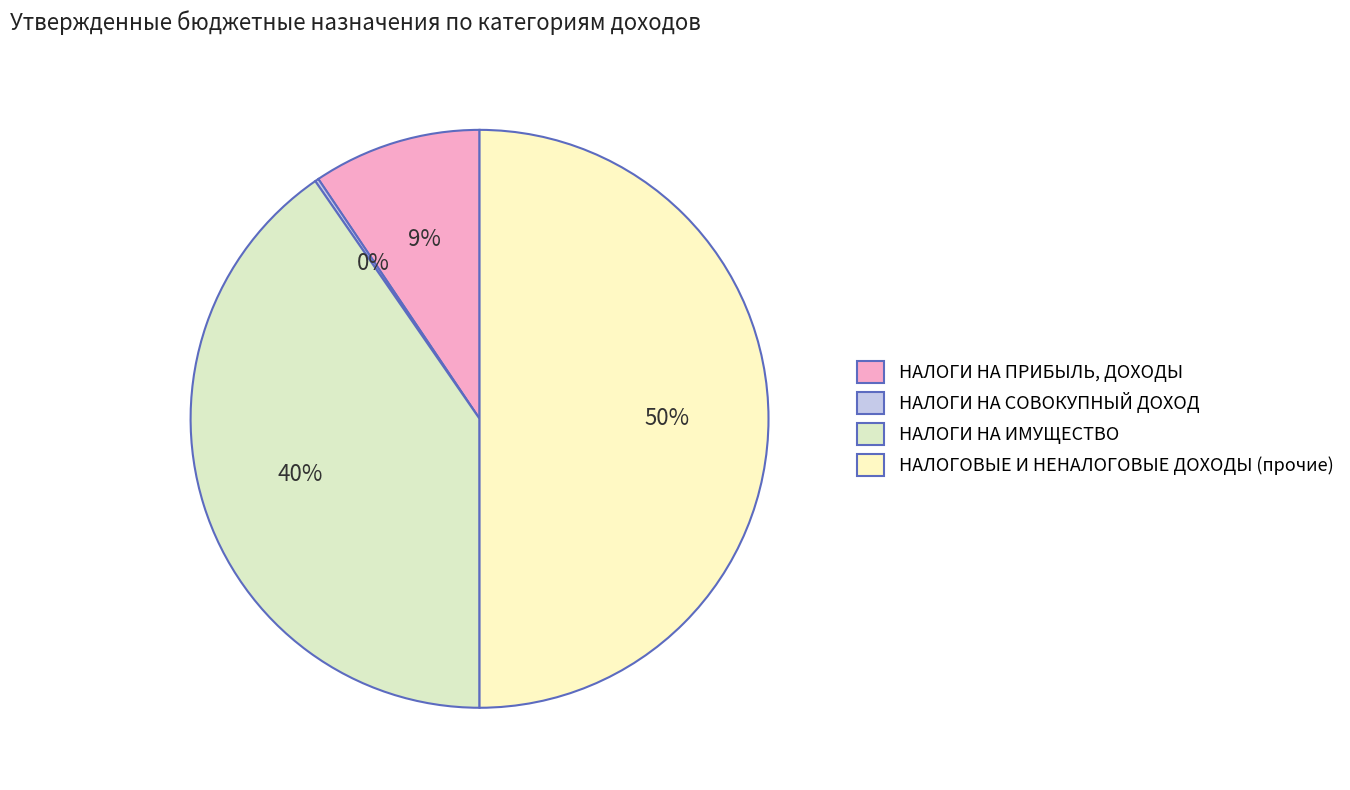

What is the change in value from НАЛОГИ НА ПРИБЫЛЬ, ДОХОДЫ to НАЛОГИ НА ИМУЩЕСТВО?

+199340.9